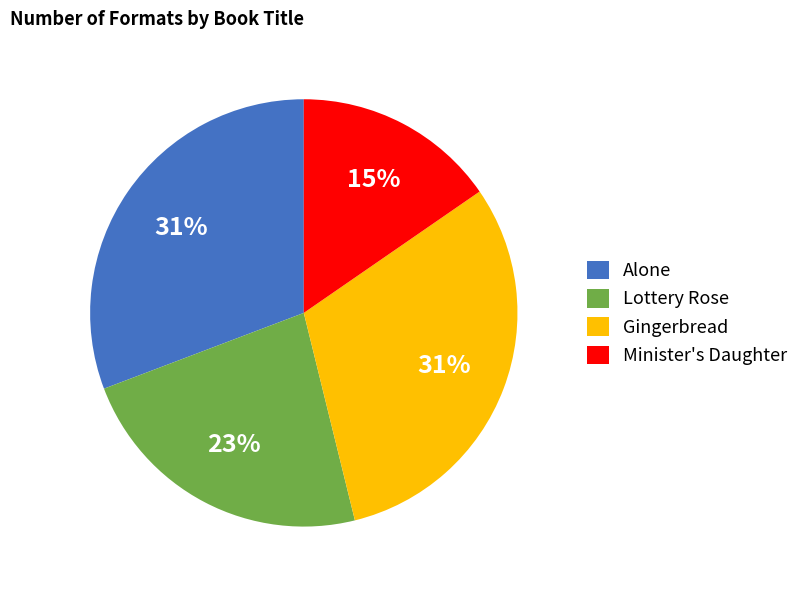

True or false: Gingerbread accounts for 43% of the total.

False